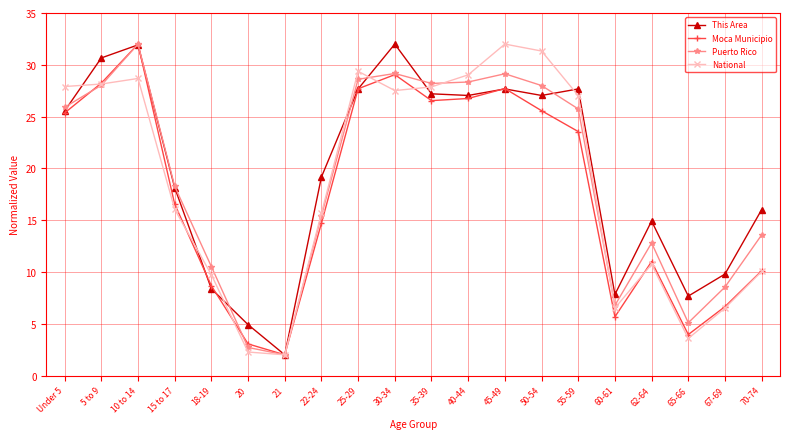

The Puerto Rico series shows 6.4 at 70-74. True or false?

False